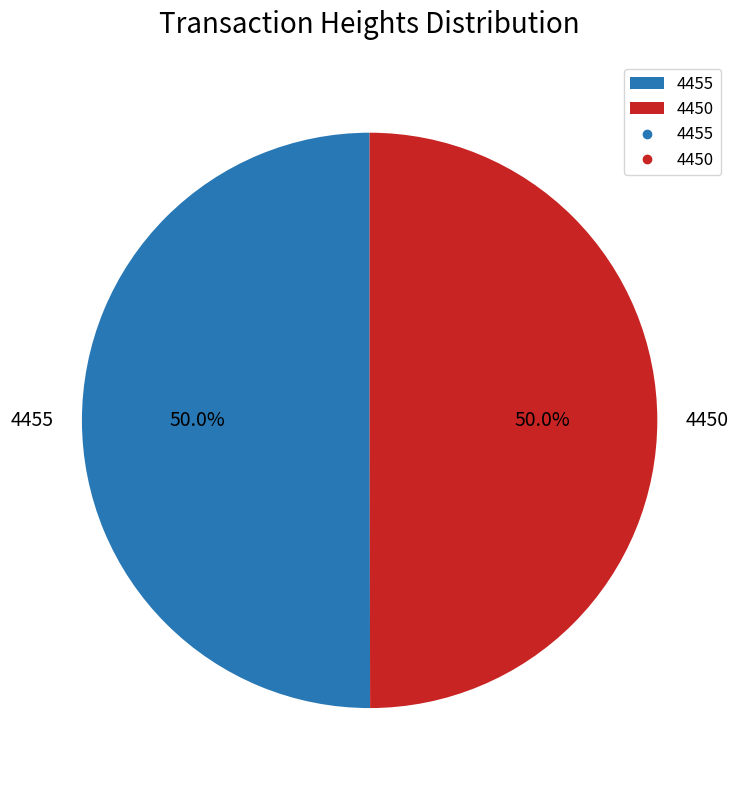

To the nearest percent, what is the combined percentage of 4450 and 4455?

100%